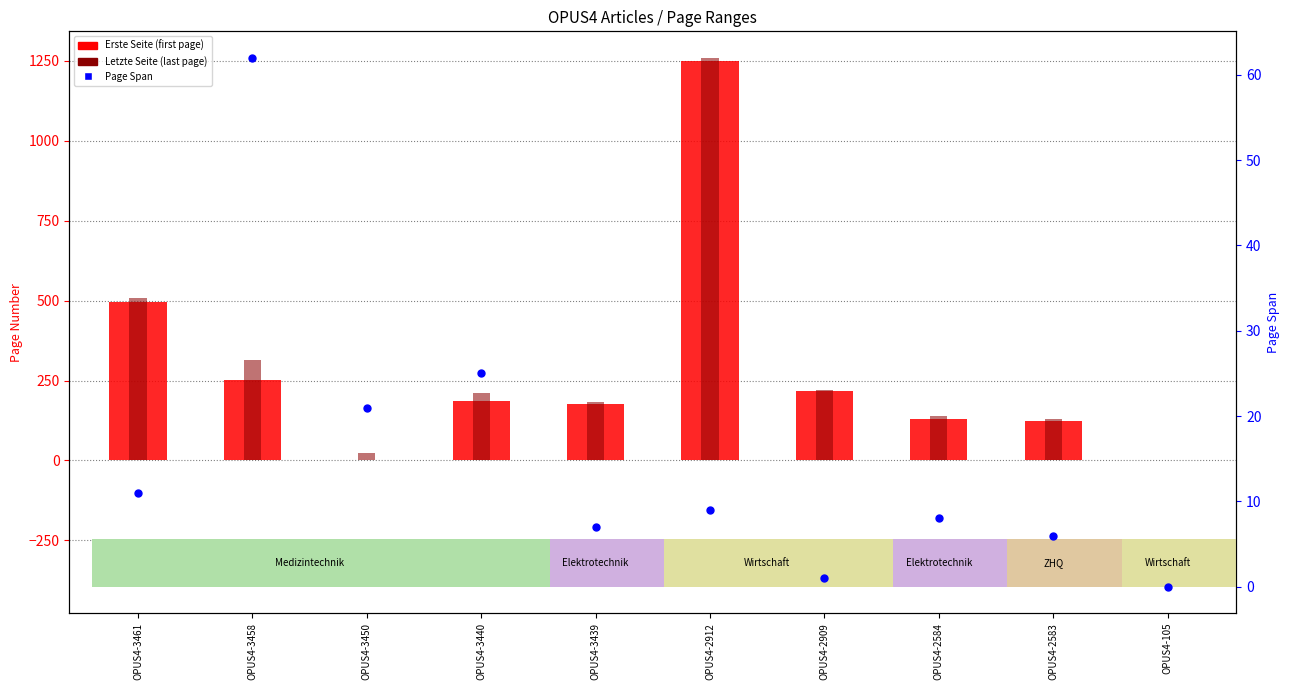

Which series contains the lowest Y value?

Erste Seite